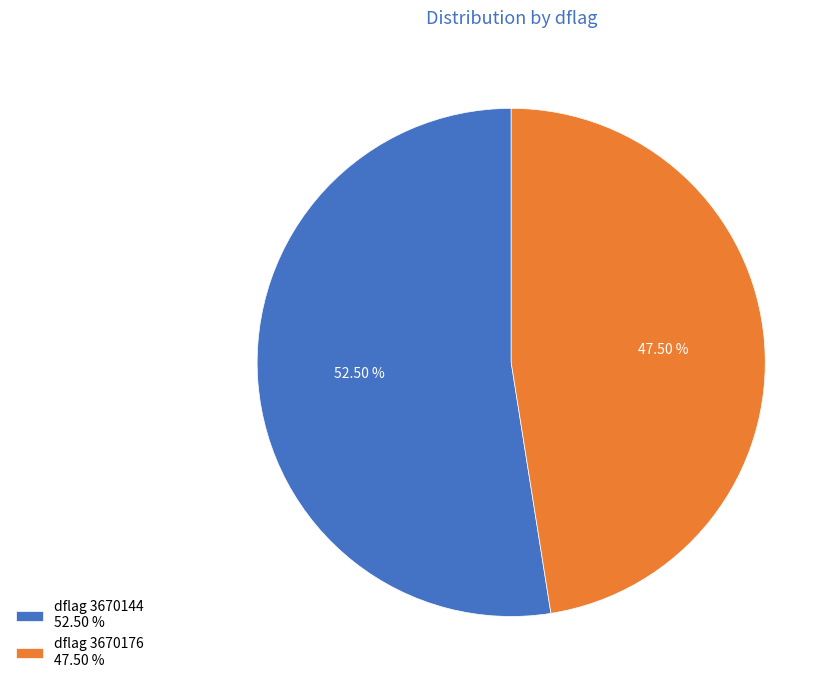

What is the majority slice?

dflag 3670144 52.50 %